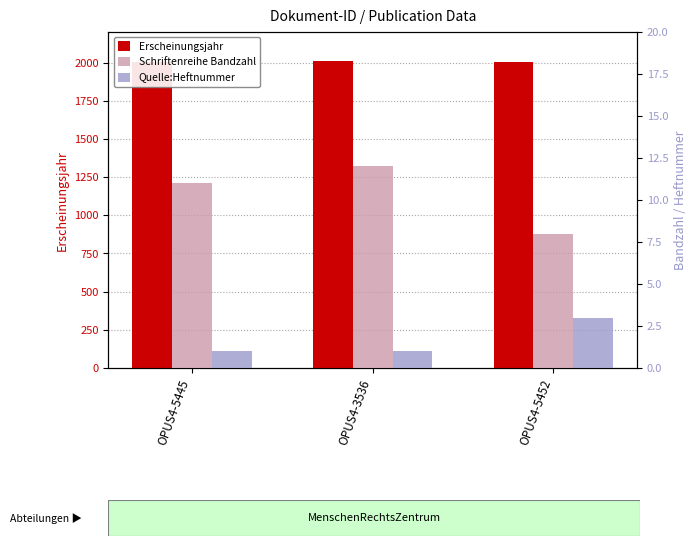

What is the difference between the highest and lowest values at OPUS4-5445?

2005